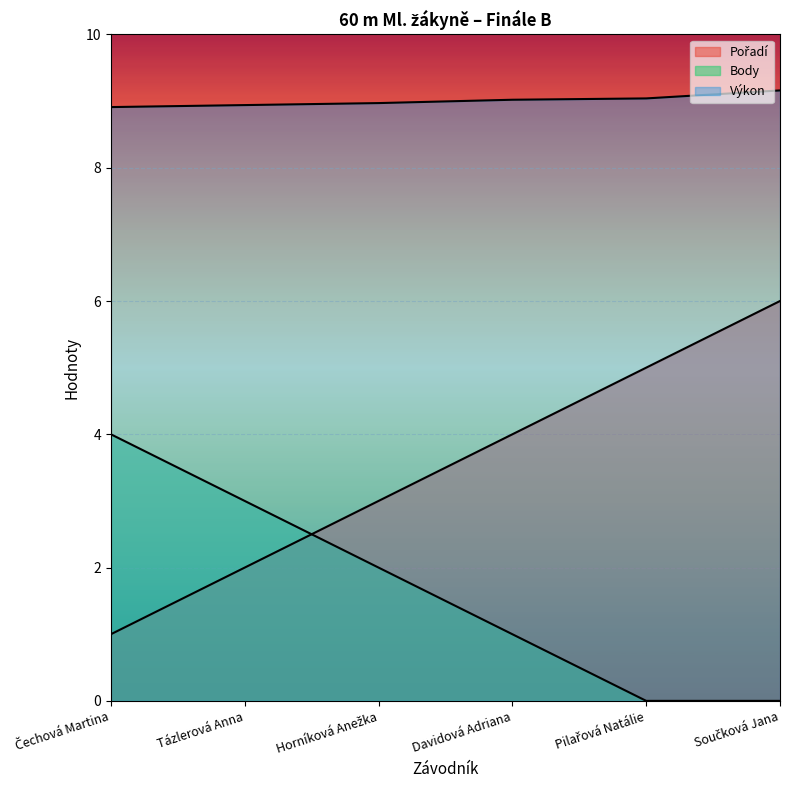

What position from the left is Součková Jana?

6